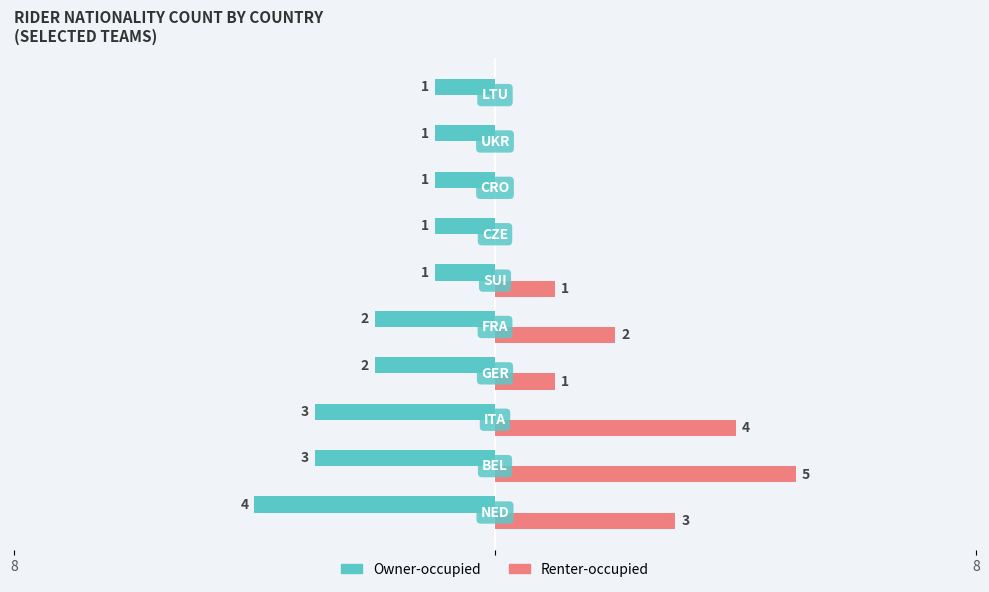

What are all the series names shown in the legend?

Owner-occupied, Renter-occupied